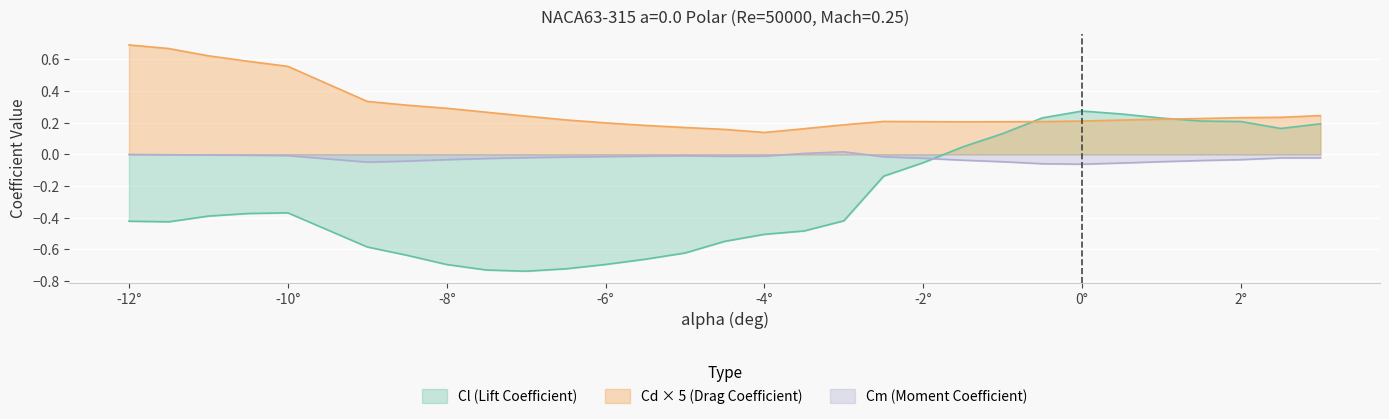

Is the value of Cl at -4.5 greater than the value of Cm at 0.5?

No